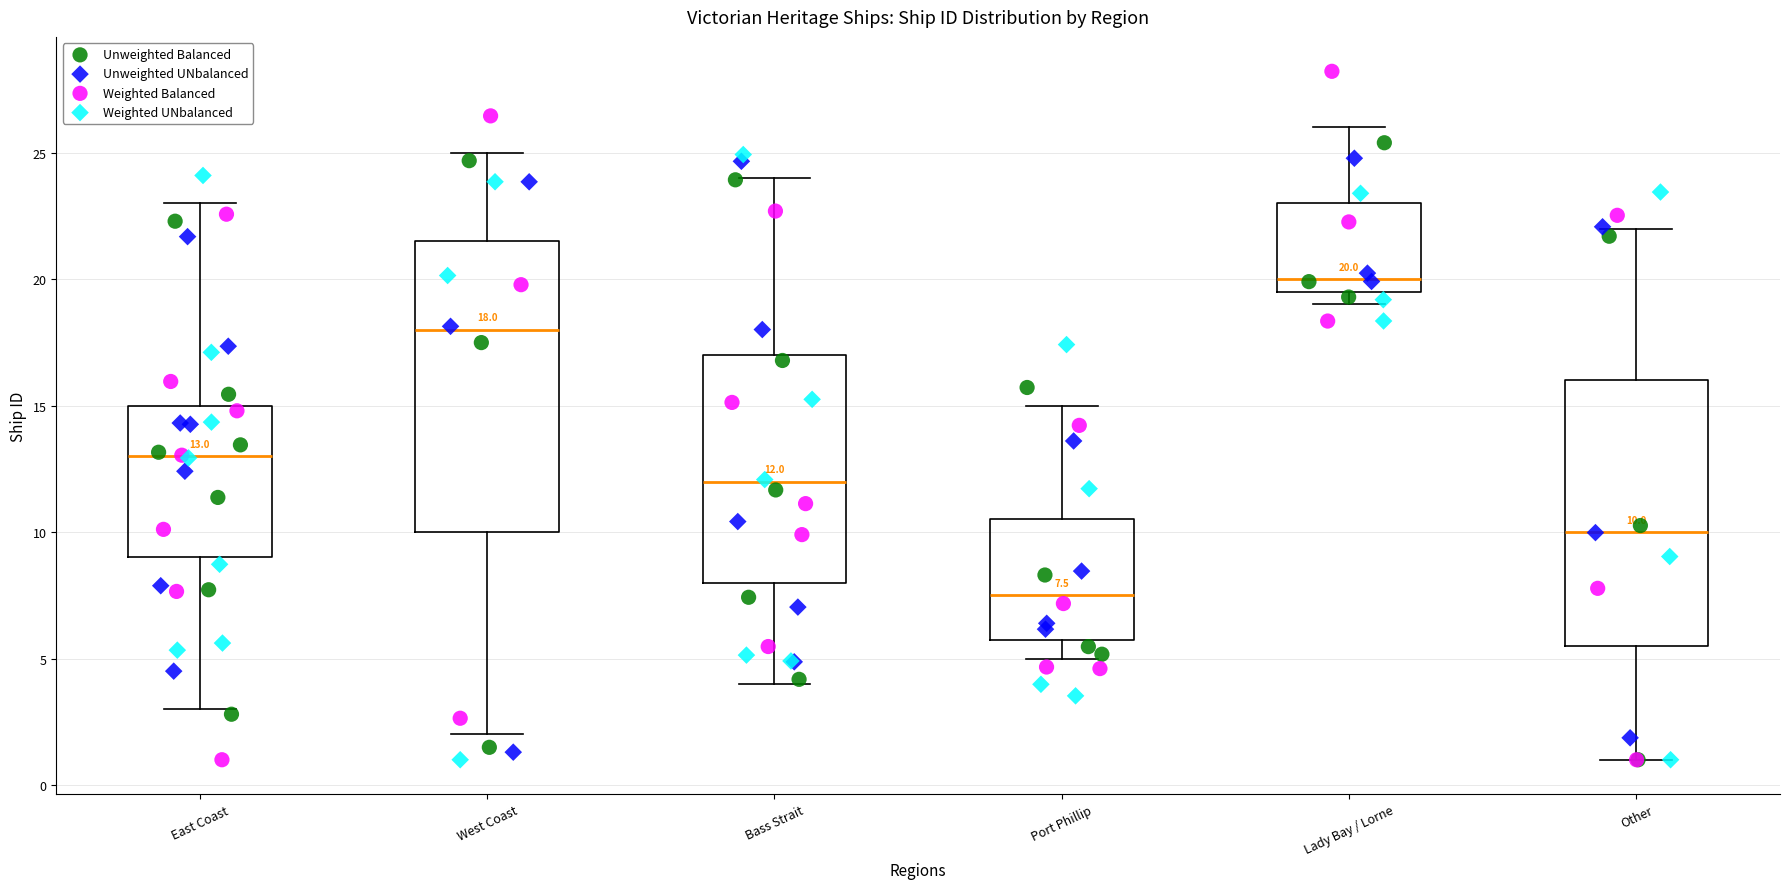

Which box has the highest median line?

Lady Bay / Lorne